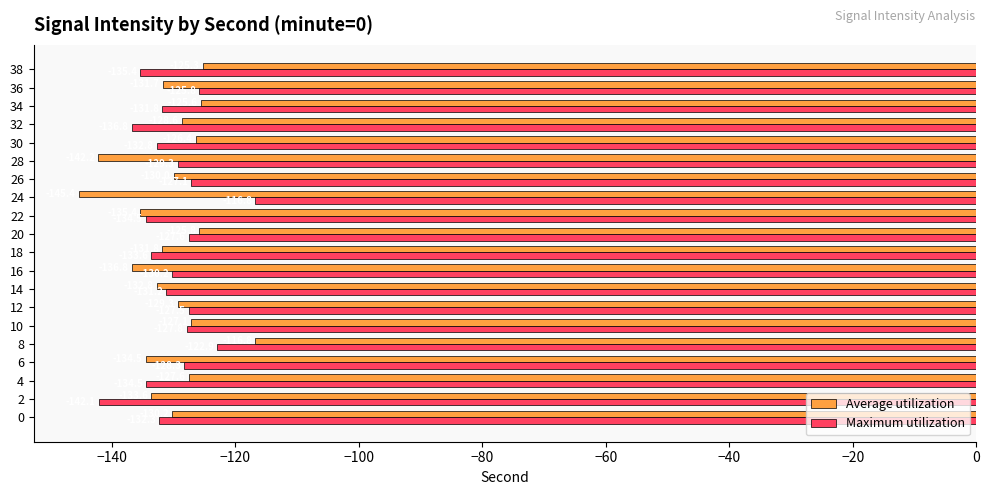

What is the difference between the highest and lowest values at 8?

6.1